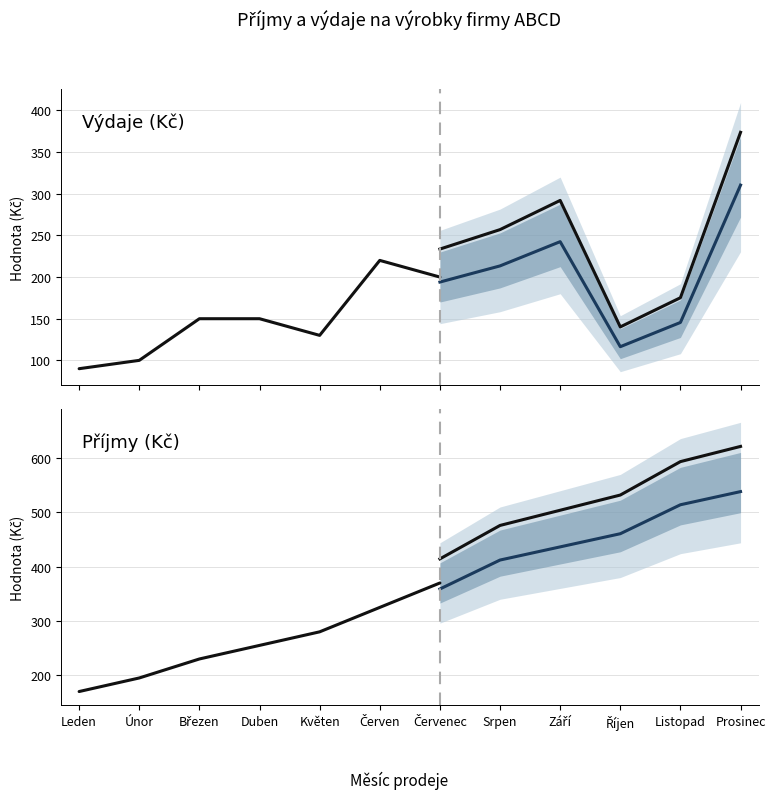

Which series has the largest range (max minus min)?

Příjmy (Kč)